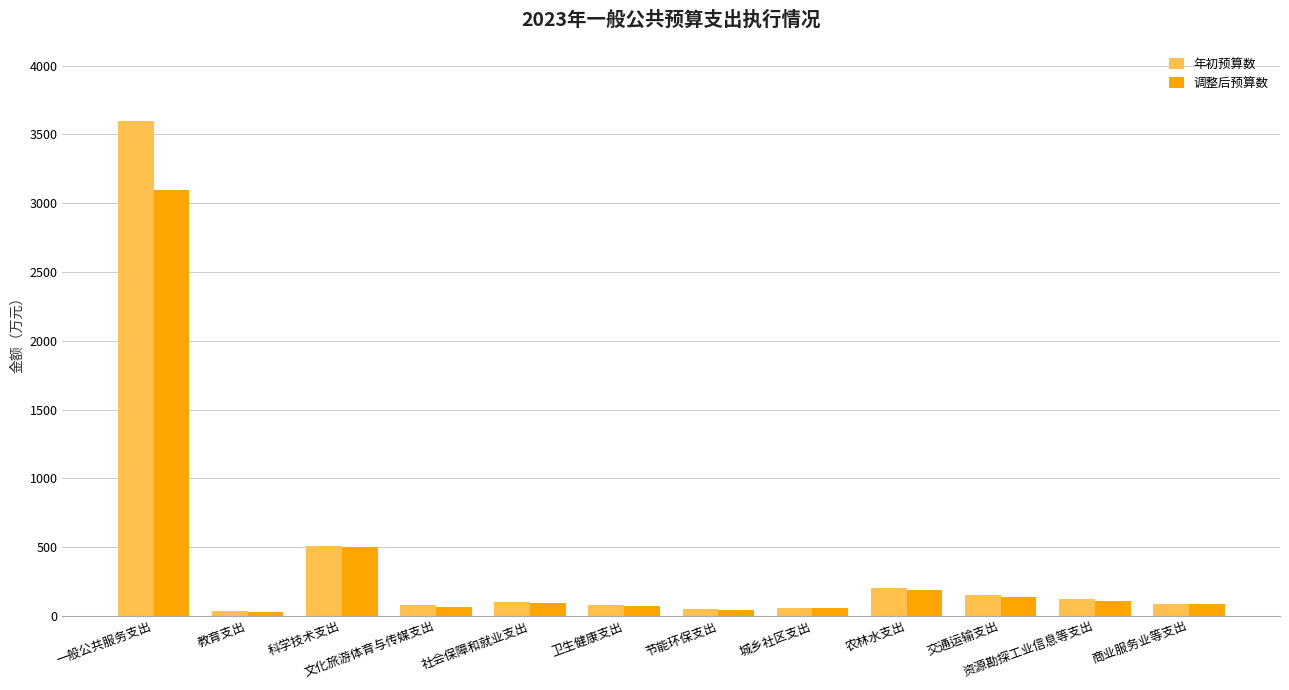

Rank the series by their maximum value, from highest to lowest.

年初预算数, 调整后预算数